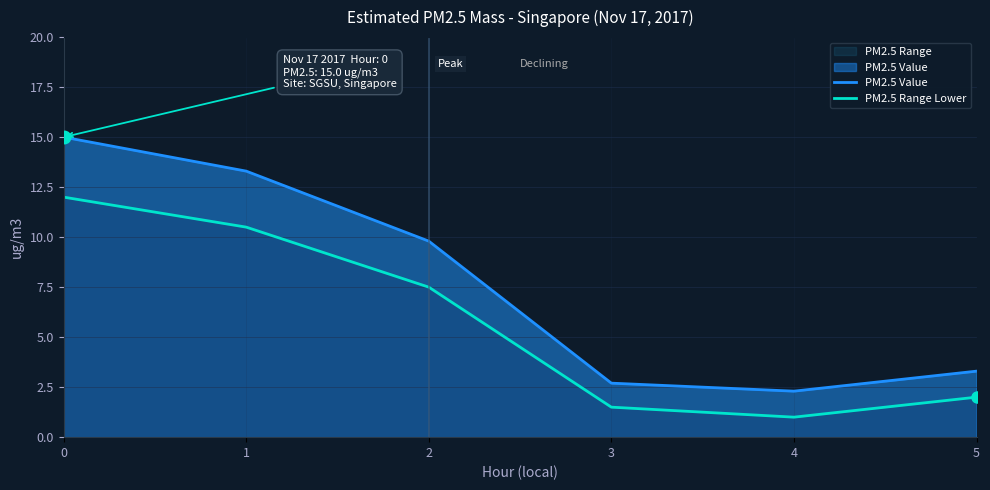

At 4, list the series in order from largest to smallest.

PM2.5 Value, PM2.5 Range Lower